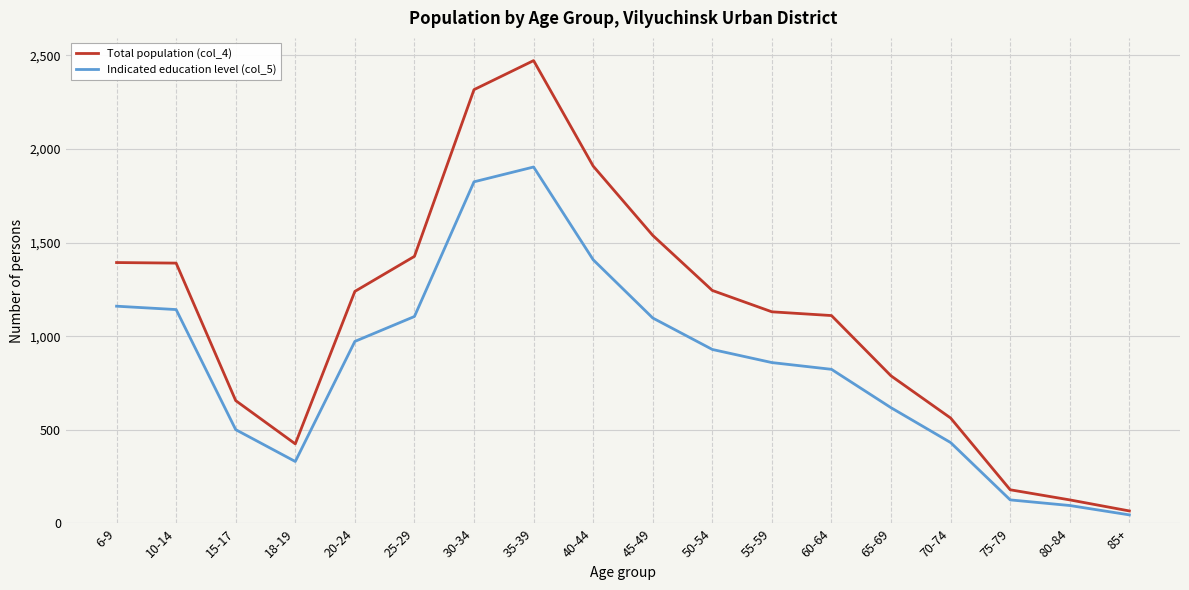

What position from the right is 30-34?

12